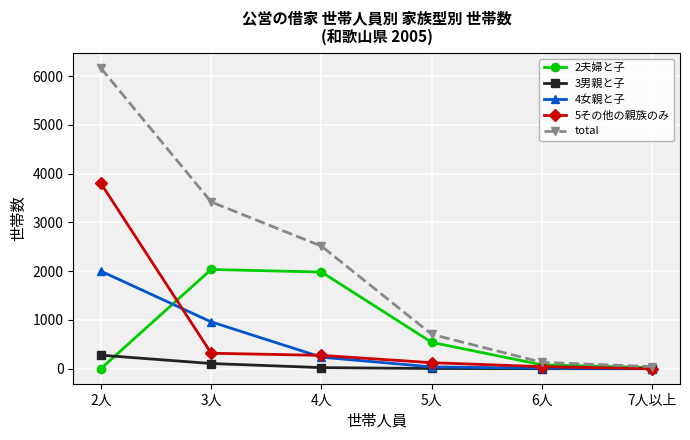

Read the 4女親と子 value at 6人.

9